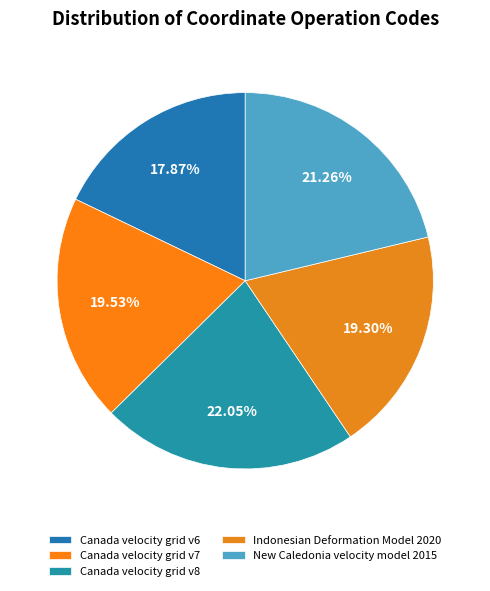

Count the number of slices in the pie.

5